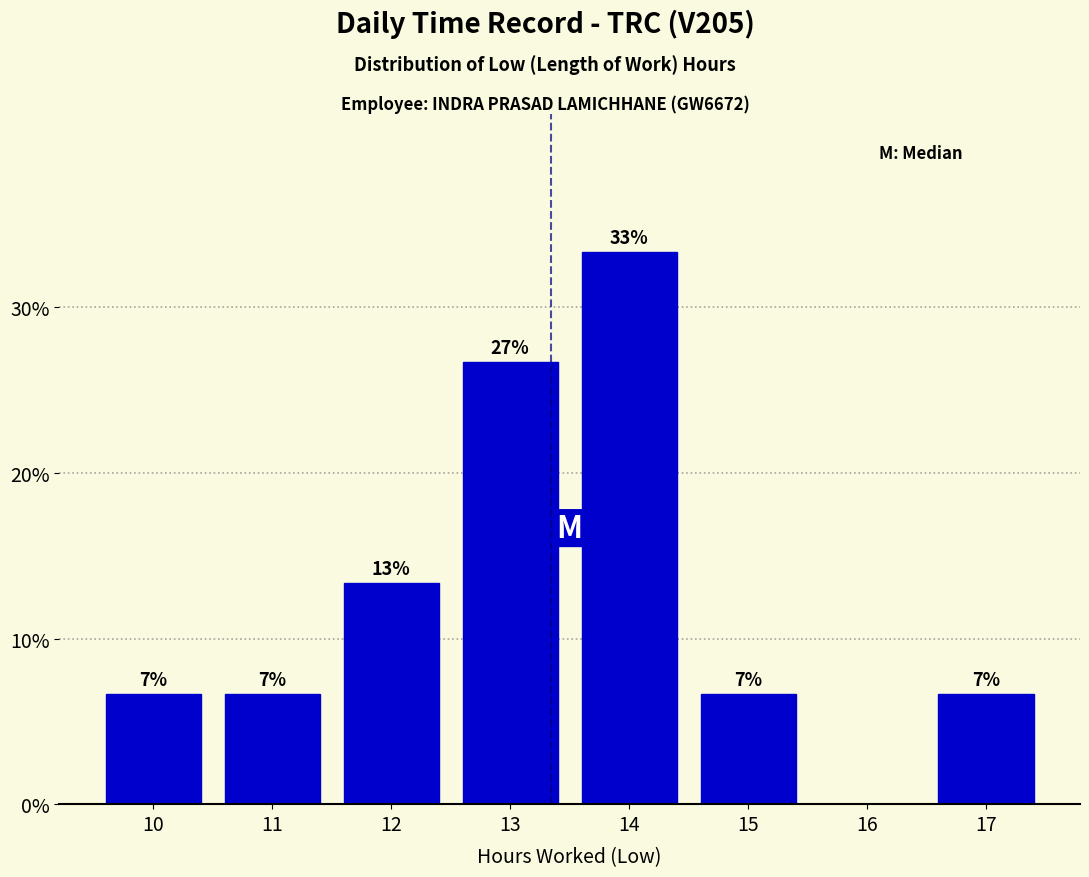

Are the bars horizontal?

No